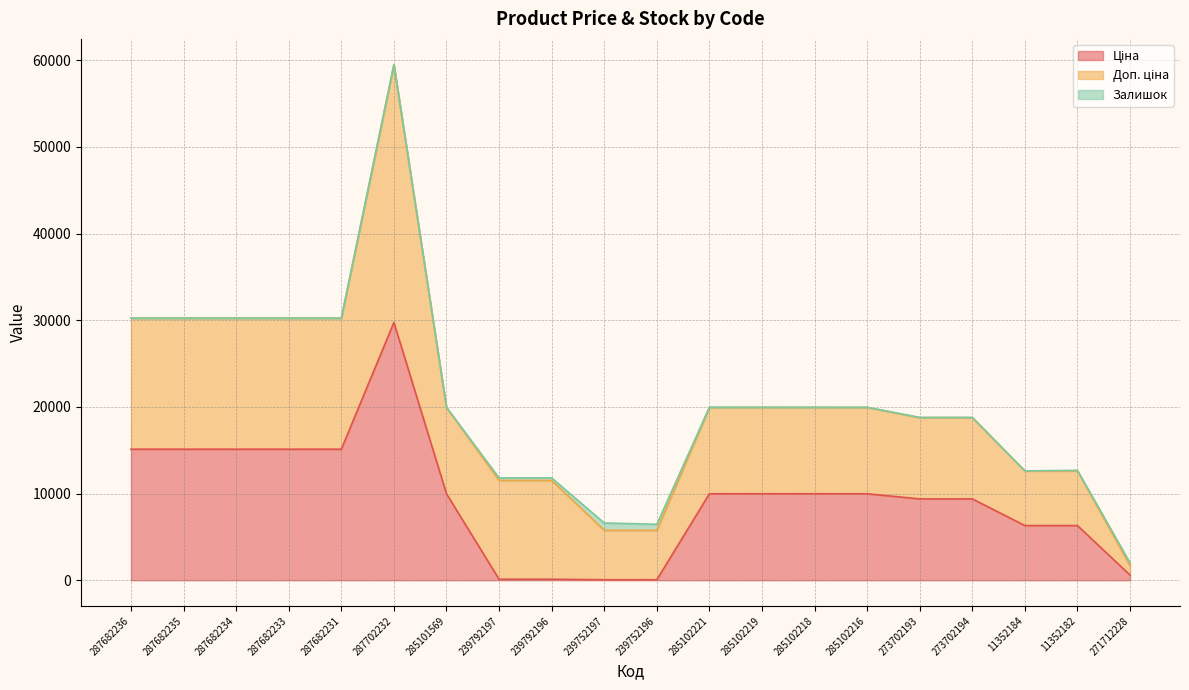

What value does the Залишок series have at 273702194?

18.0